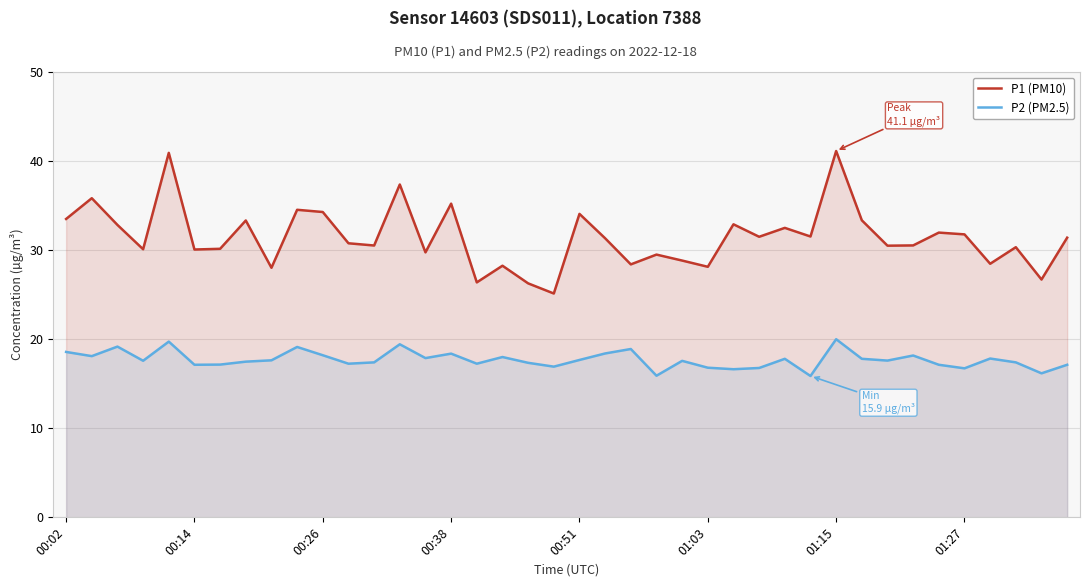

True or false: P1 (PM10) and P2 (PM2.5) intersect in this chart.

False